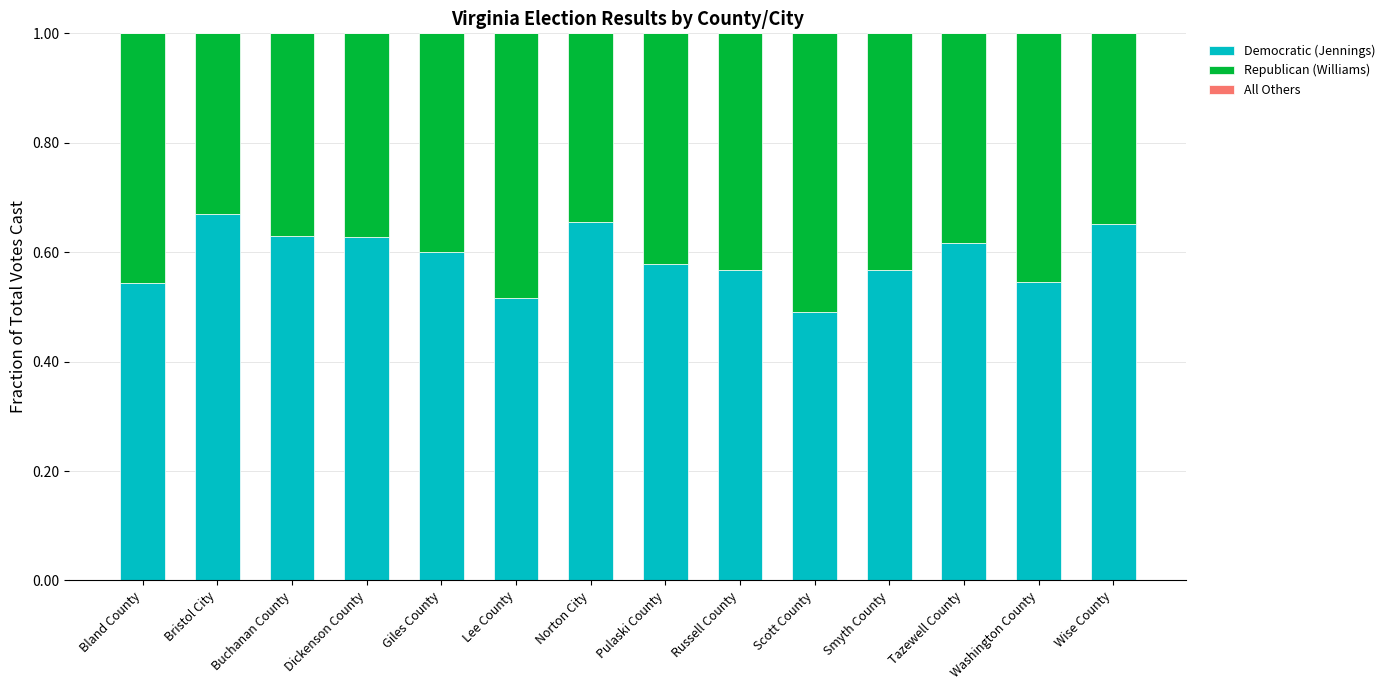

Is it true that Democratic (Jennings) equals 1.1 at Buchanan County?

False